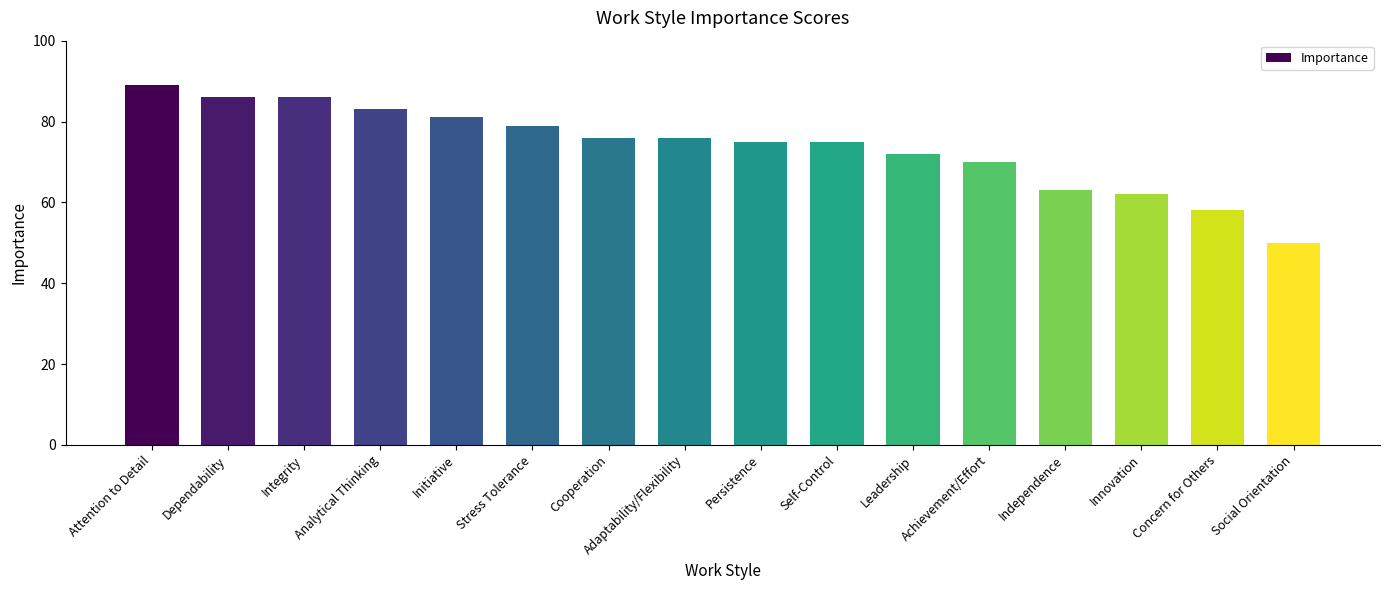

True or false: the data shows 40 at Integrity.

False